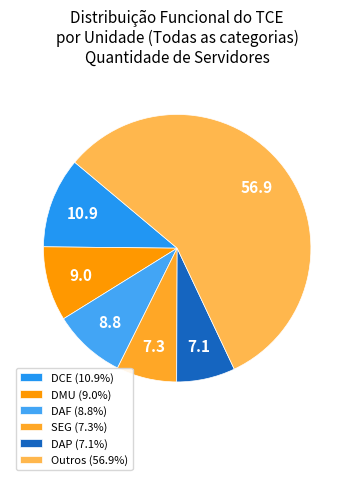

How many segments does this pie chart have?

6